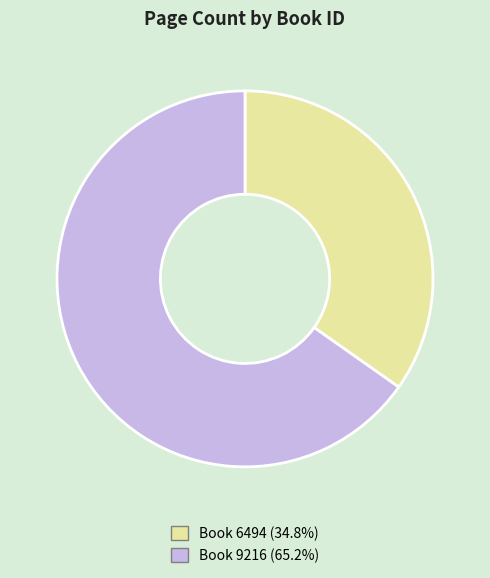

Is there any slice that represents more than half of the pie?

Yes